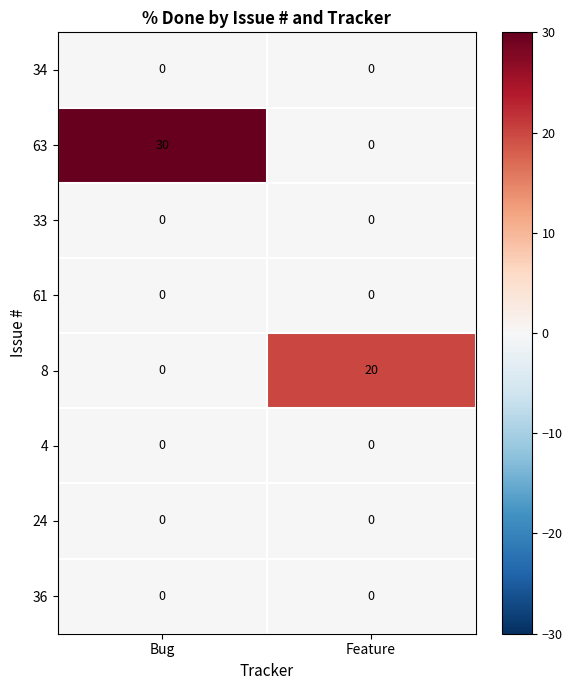

Between Bug and Feature, which series saw the biggest shift?

63